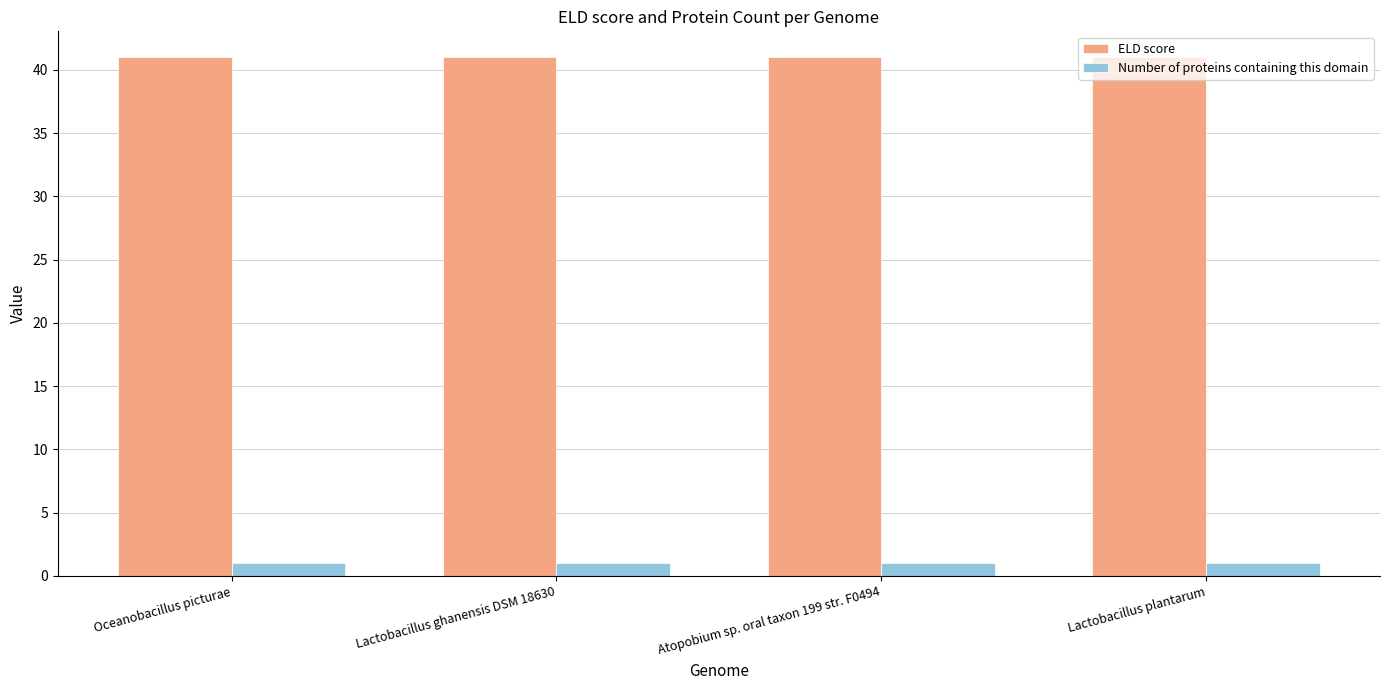

What is the smallest value displayed?

1